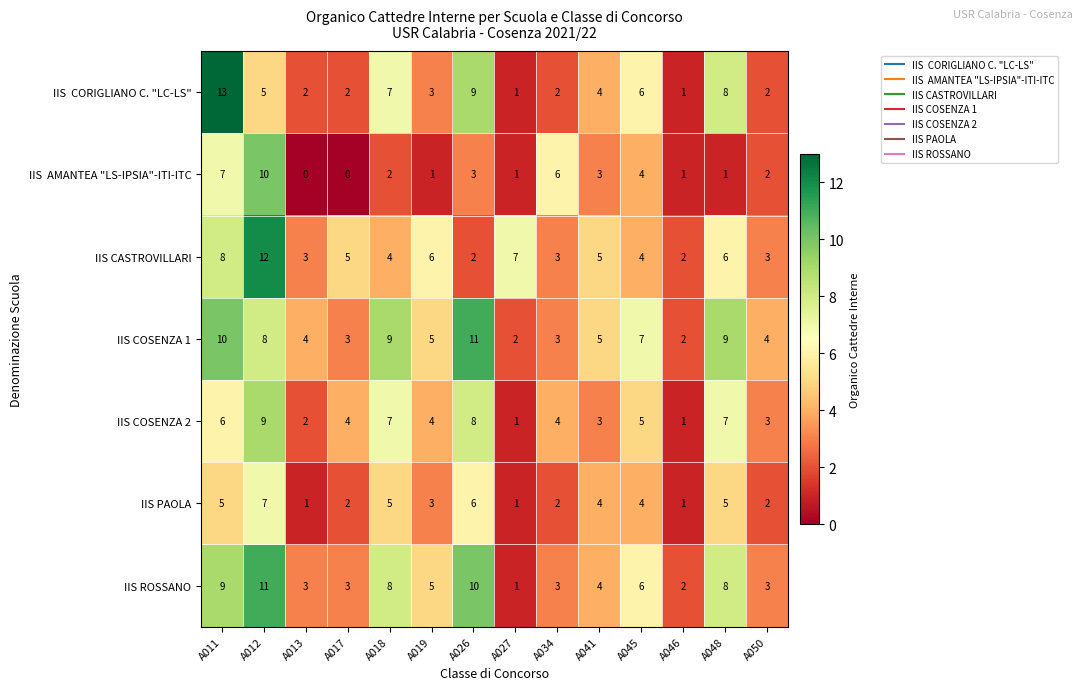

What is the spread (max minus min) of values at A034?

4